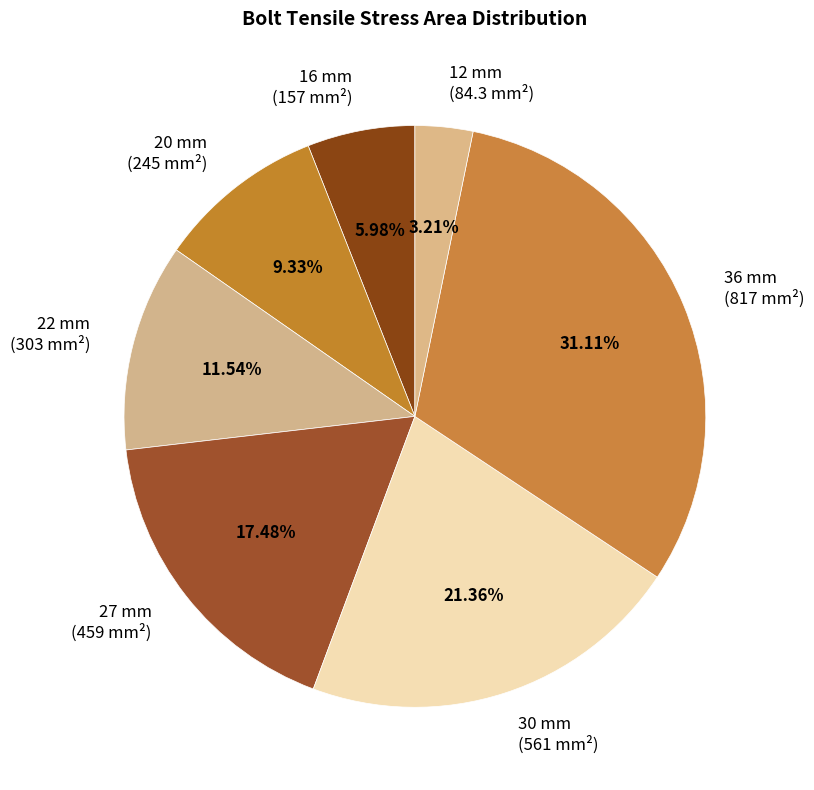

Rank the categories by value from lowest to highest.

12 mm, 16 mm, 20 mm, 22 mm, 27 mm, 30 mm, 36 mm